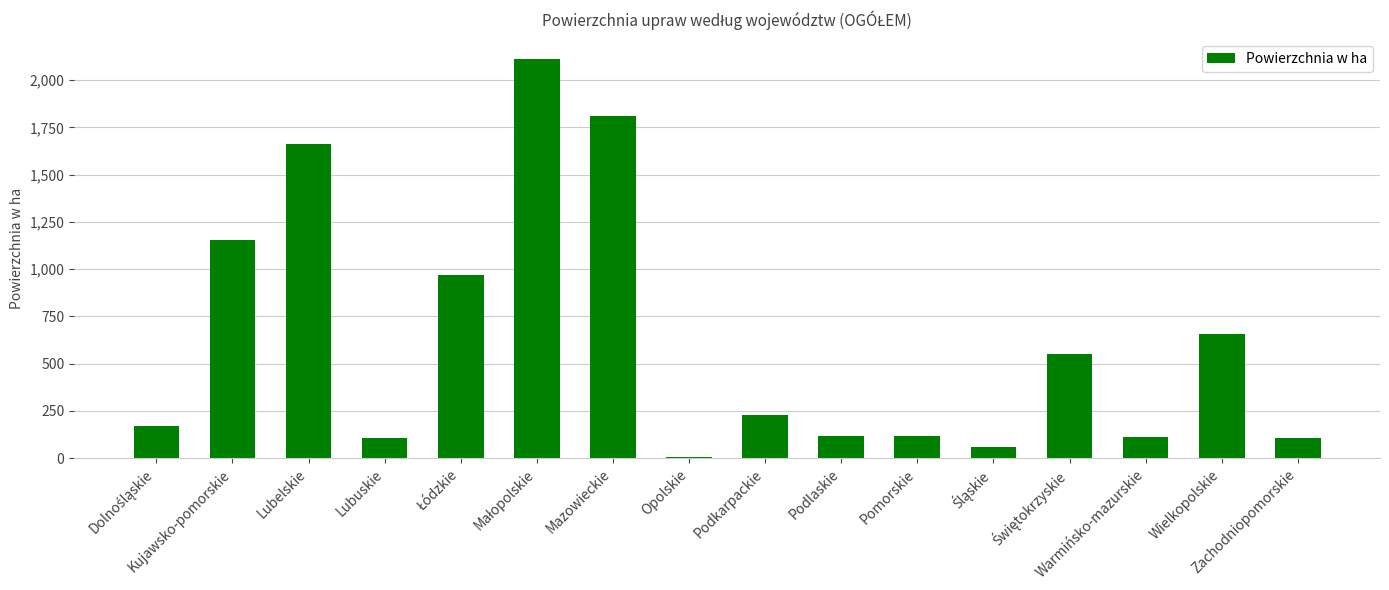

The chart shows a value of 303 at Podkarpackie. True or false?

False